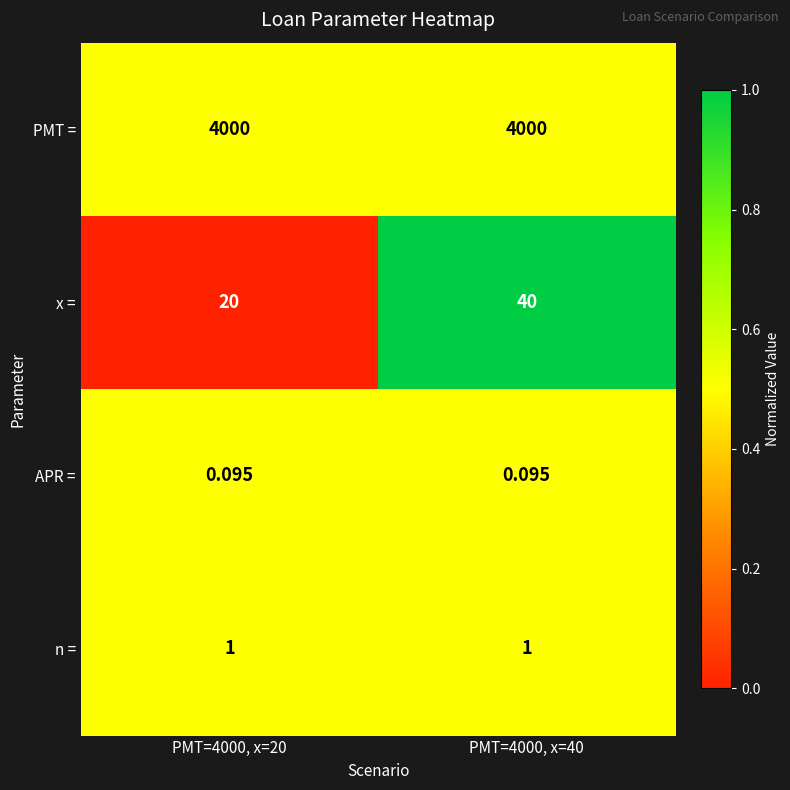

Which series changed the most between PMT=4000, x=20 and PMT=4000, x=40?

x =